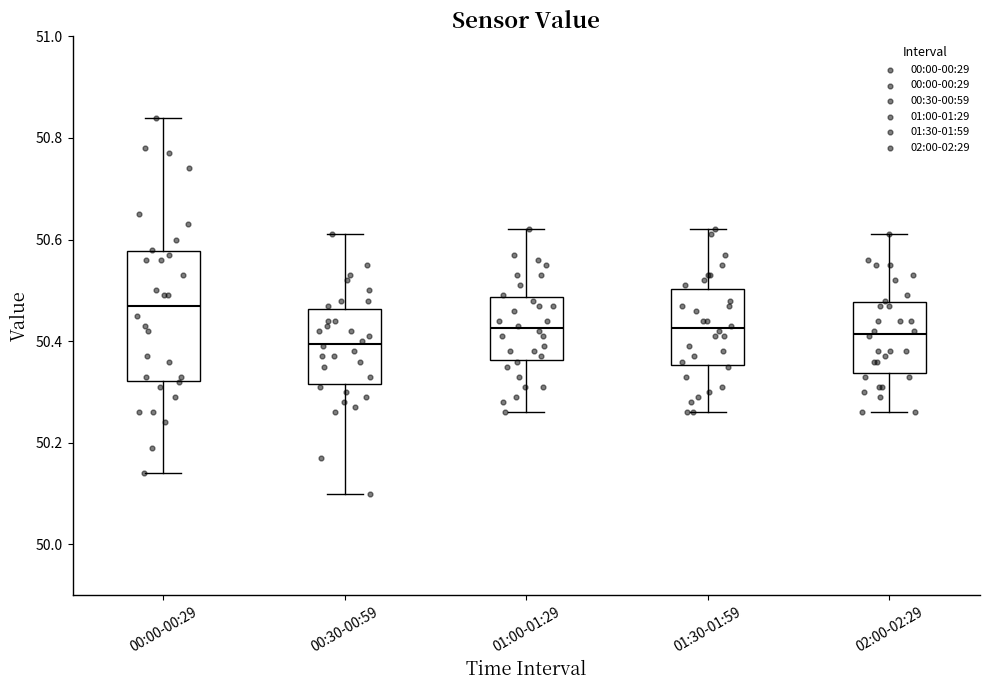

Reading left to right, read every box against the y-axis: the position of its median line, the range the box covers, and the ends of its whiskers. The values are not printed on the chart, so give them approximately, as read against the axis.

00:00-00:29: median 50.48, box 50.32 to 50.58, whiskers 50.14 to 50.84
00:30-00:59: median 50.40, box 50.32 to 50.46, whiskers 50.10 to 50.62
01:00-01:29: median 50.42, box 50.36 to 50.48, whiskers 50.26 to 50.62
01:30-01:59: median 50.42, box 50.36 to 50.50, whiskers 50.26 to 50.62
02:00-02:29: median 50.42, box 50.34 to 50.48, whiskers 50.26 to 50.62